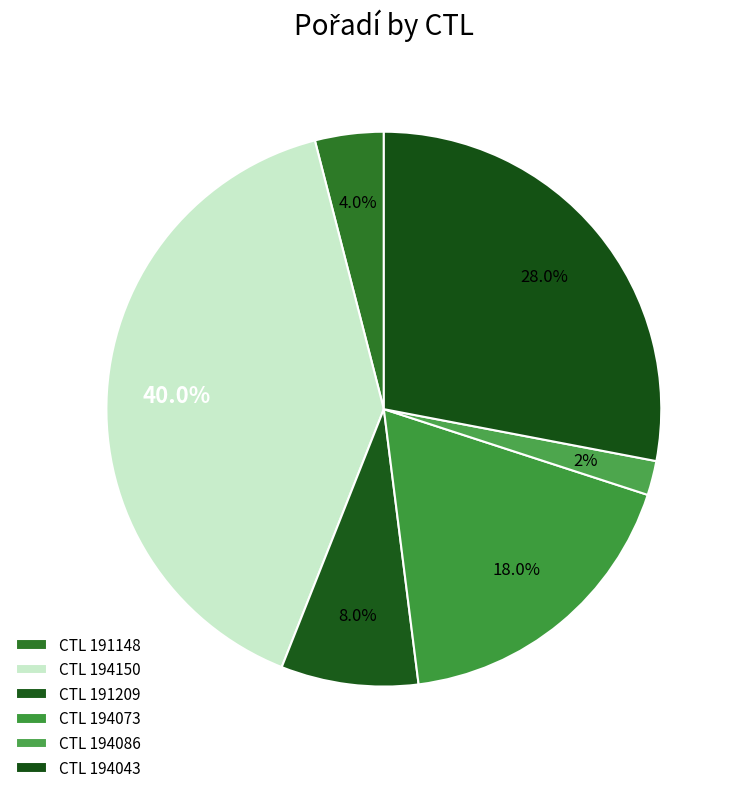

Count the number of slices in the pie.

6